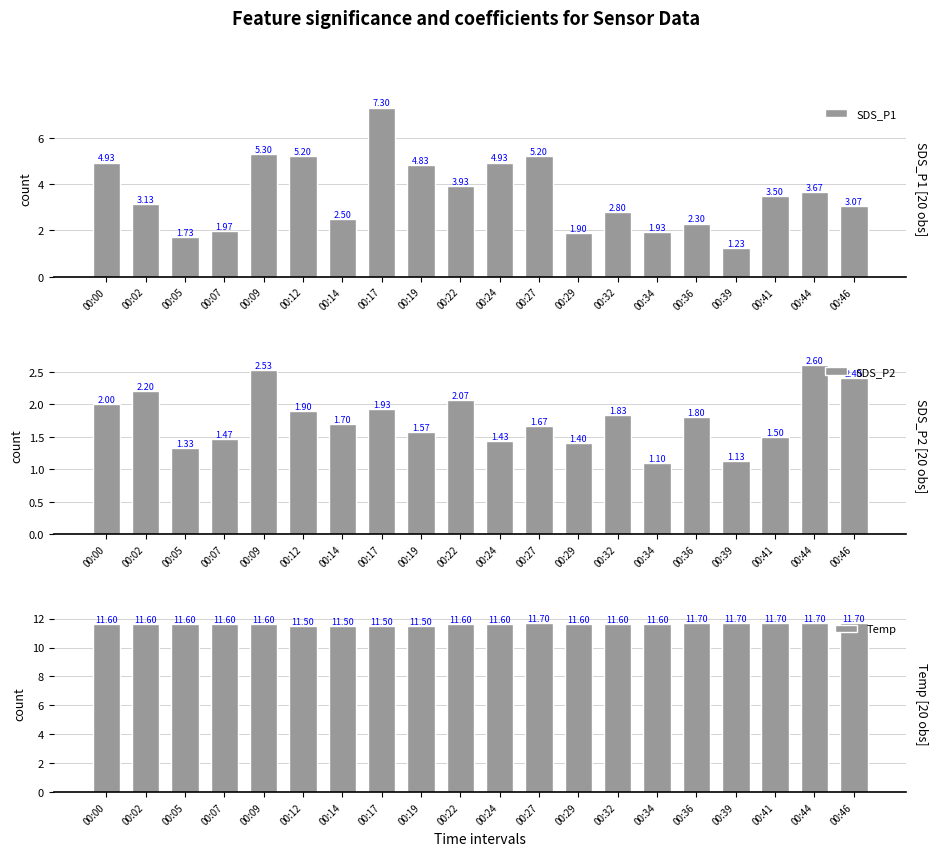

Which category has the lowest value across all series?

00:34